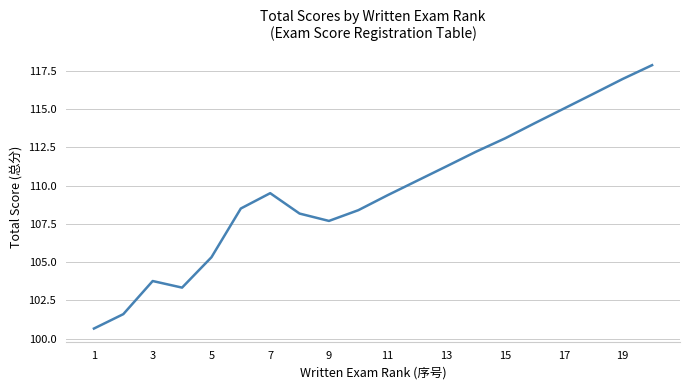

What is the smallest value displayed?

100.7